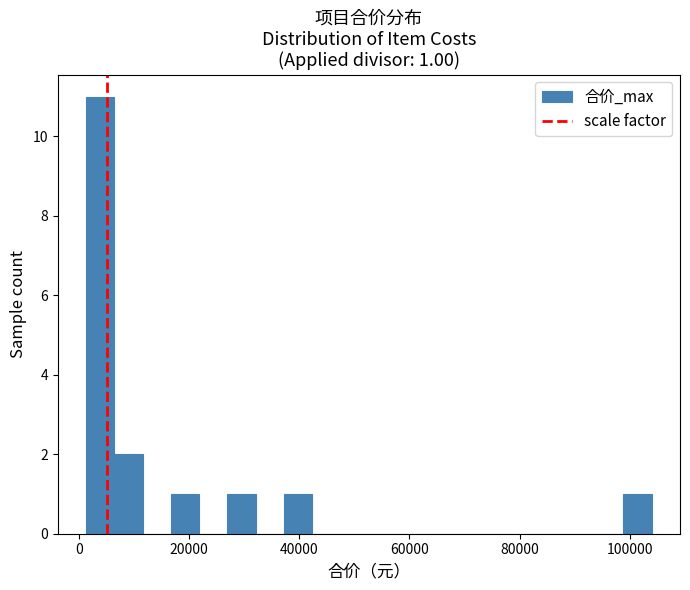

Read against the x-axis, roughly where is the centre of the tallest bar?

4000